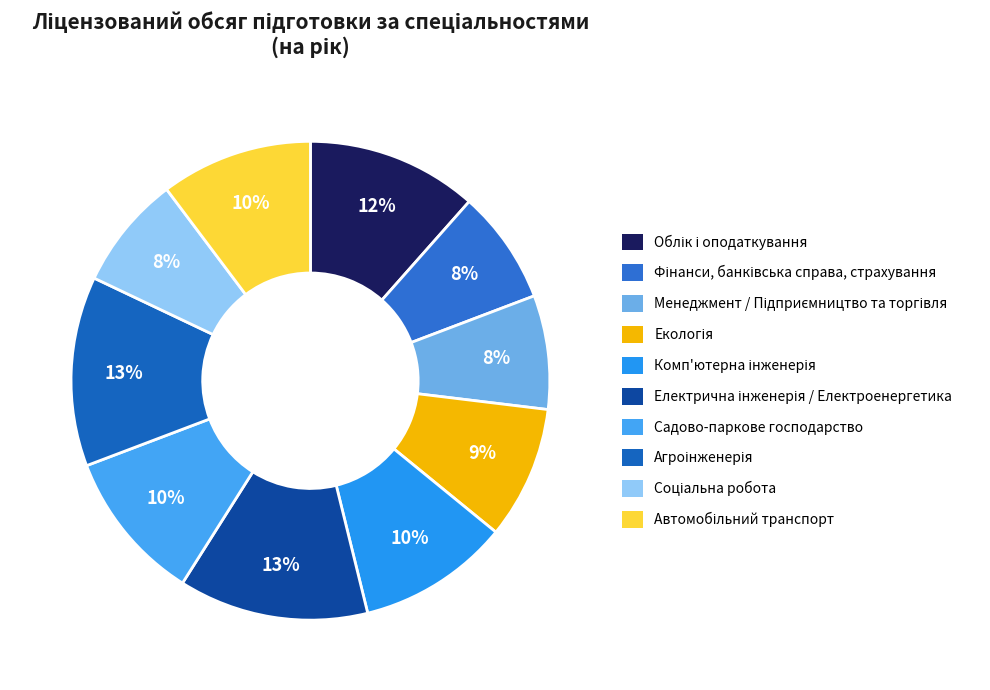

Rank the categories by value from lowest to highest.

Фінанси, банківська справа, страхування, Менеджмент / Підприємництво та торгівля, Соціальна робота, Екологія, Комп'ютерна інженерія, Садово-паркове господарство, Автомобільний транспорт, Облік і оподаткування, Електрична інженерія / Електроенергетика, Агроінженерія